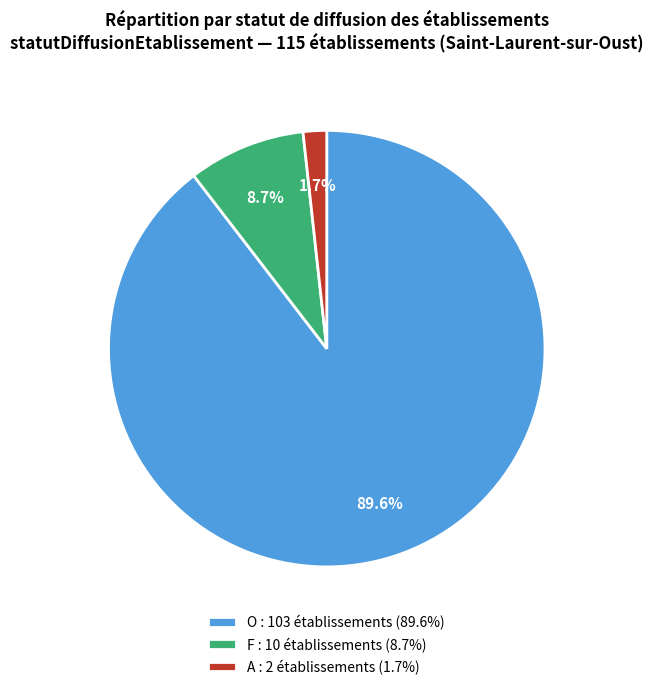

Between F : 10 établissements (8.7%) and O : 103 établissements (89.6%), which is larger?

O : 103 établissements (89.6%)